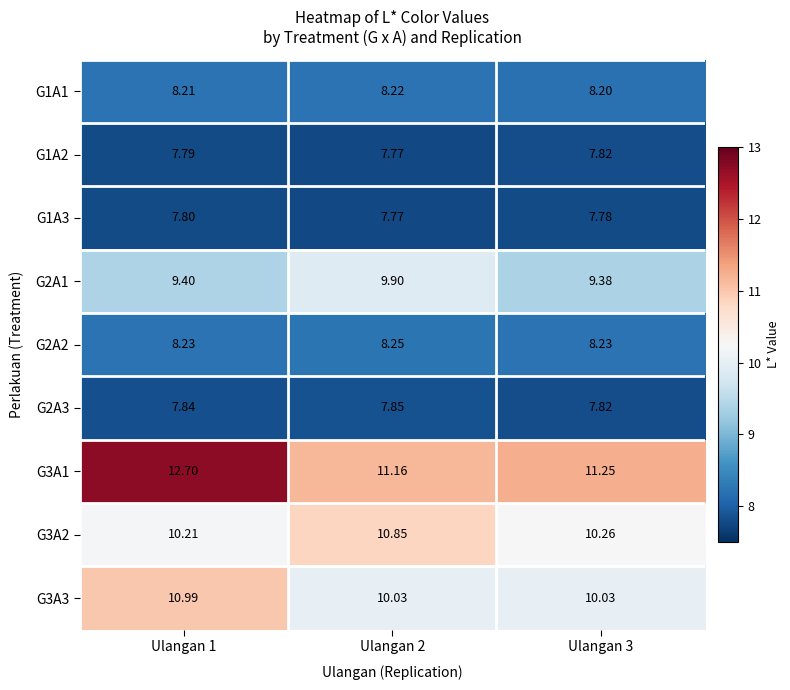

What is the total value across all series at Ulangan 2?

81.8